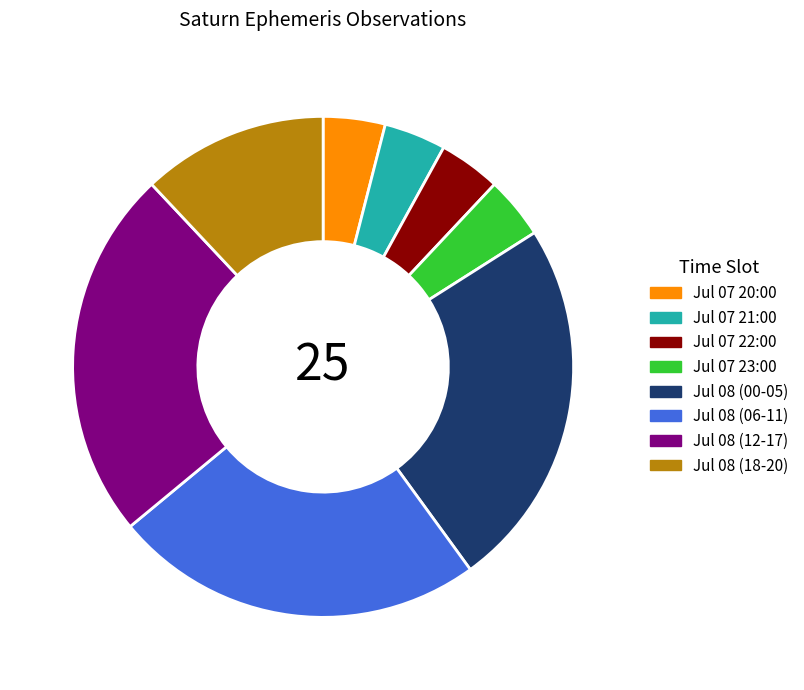

Is it true that Jul 07 22:00 is 4% of the pie?

True